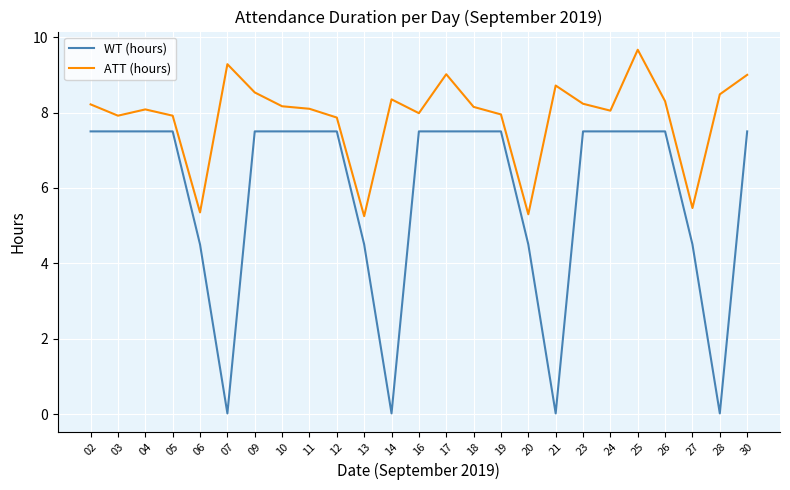

In WT (hours), how many points are lower than both neighbors (excluding endpoints)?

4